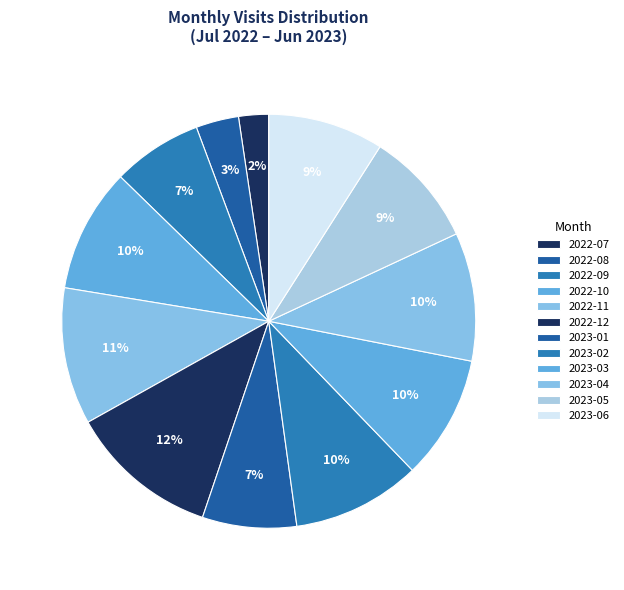

To the nearest percent, what is the average slice percentage?

8%